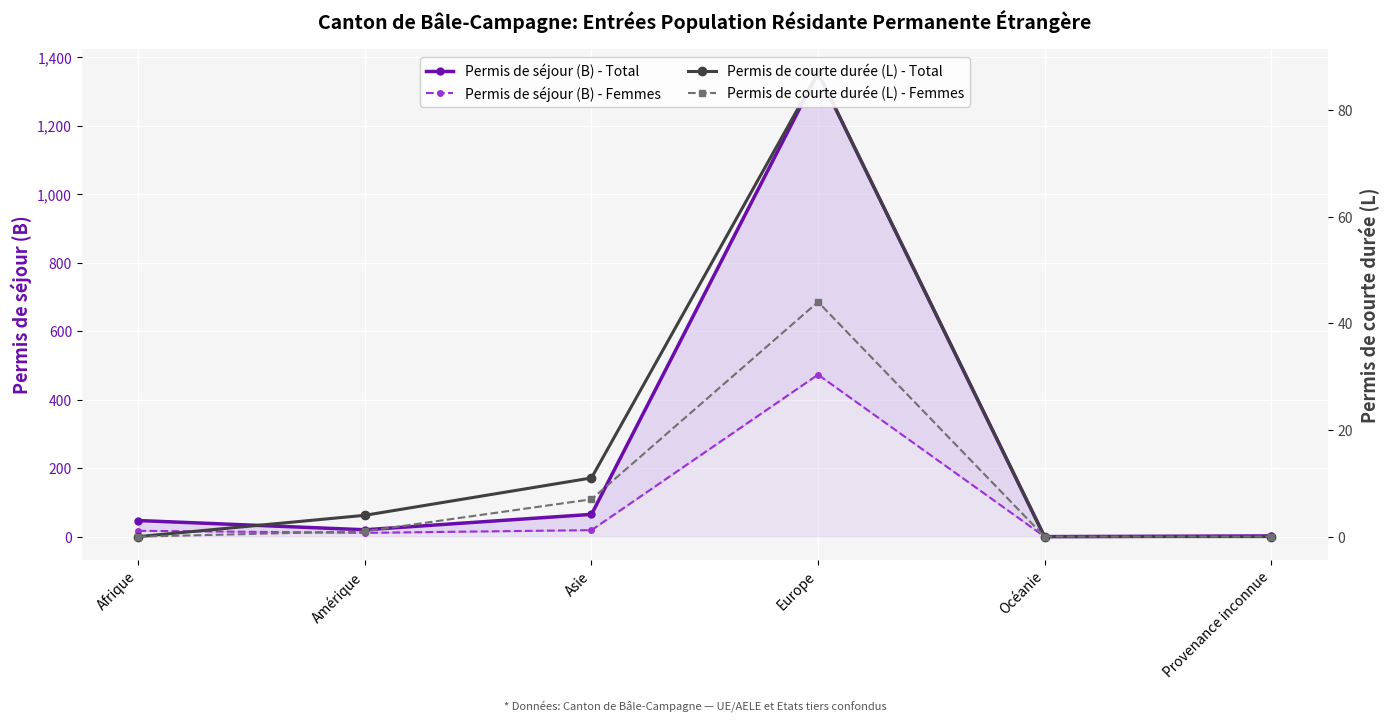

What are all the series names shown in the legend?

Permis de séjour (B) - Total, Permis de séjour (B) - Femmes, Permis de courte durée (L) - Total, Permis de courte durée (L) - Femmes